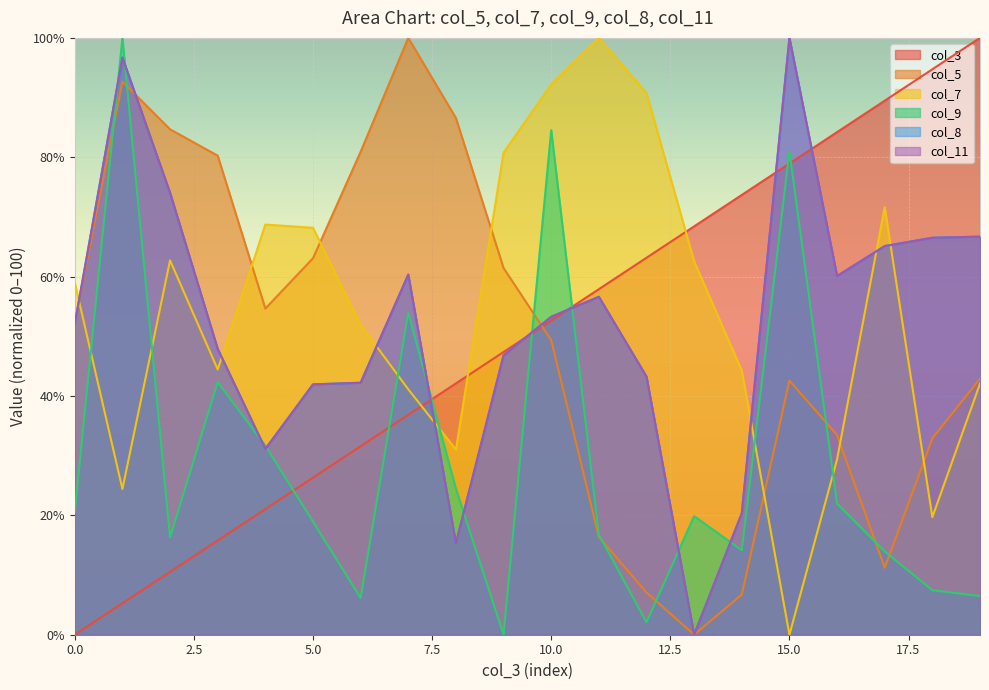

What is the total value across all series at 2?

322.3